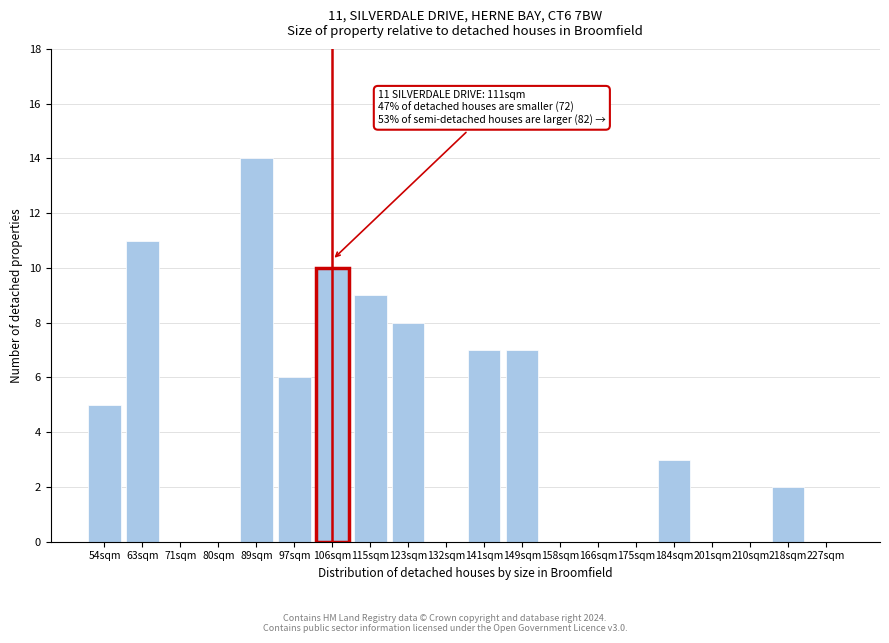

Reading right to left, what are all the values shown in this chart?

227sqm=0	218sqm=2	210sqm=0	201sqm=0	184sqm=3	175sqm=0	166sqm=0	158sqm=0	149sqm=7	141sqm=7	132sqm=0	123sqm=8	115sqm=9	106sqm=10	97sqm=6	89sqm=14	80sqm=0	71sqm=0	63sqm=11	54sqm=5